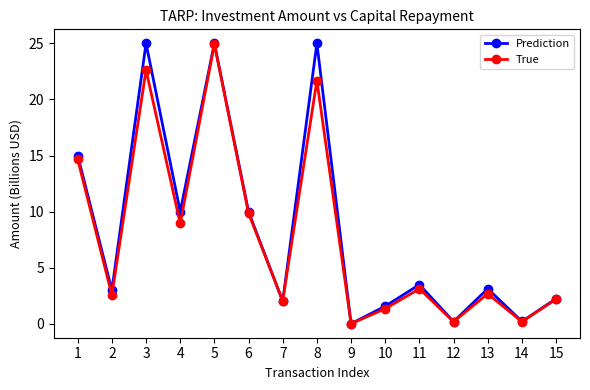

What is the difference between the maximum and minimum values in the True series?

24.9